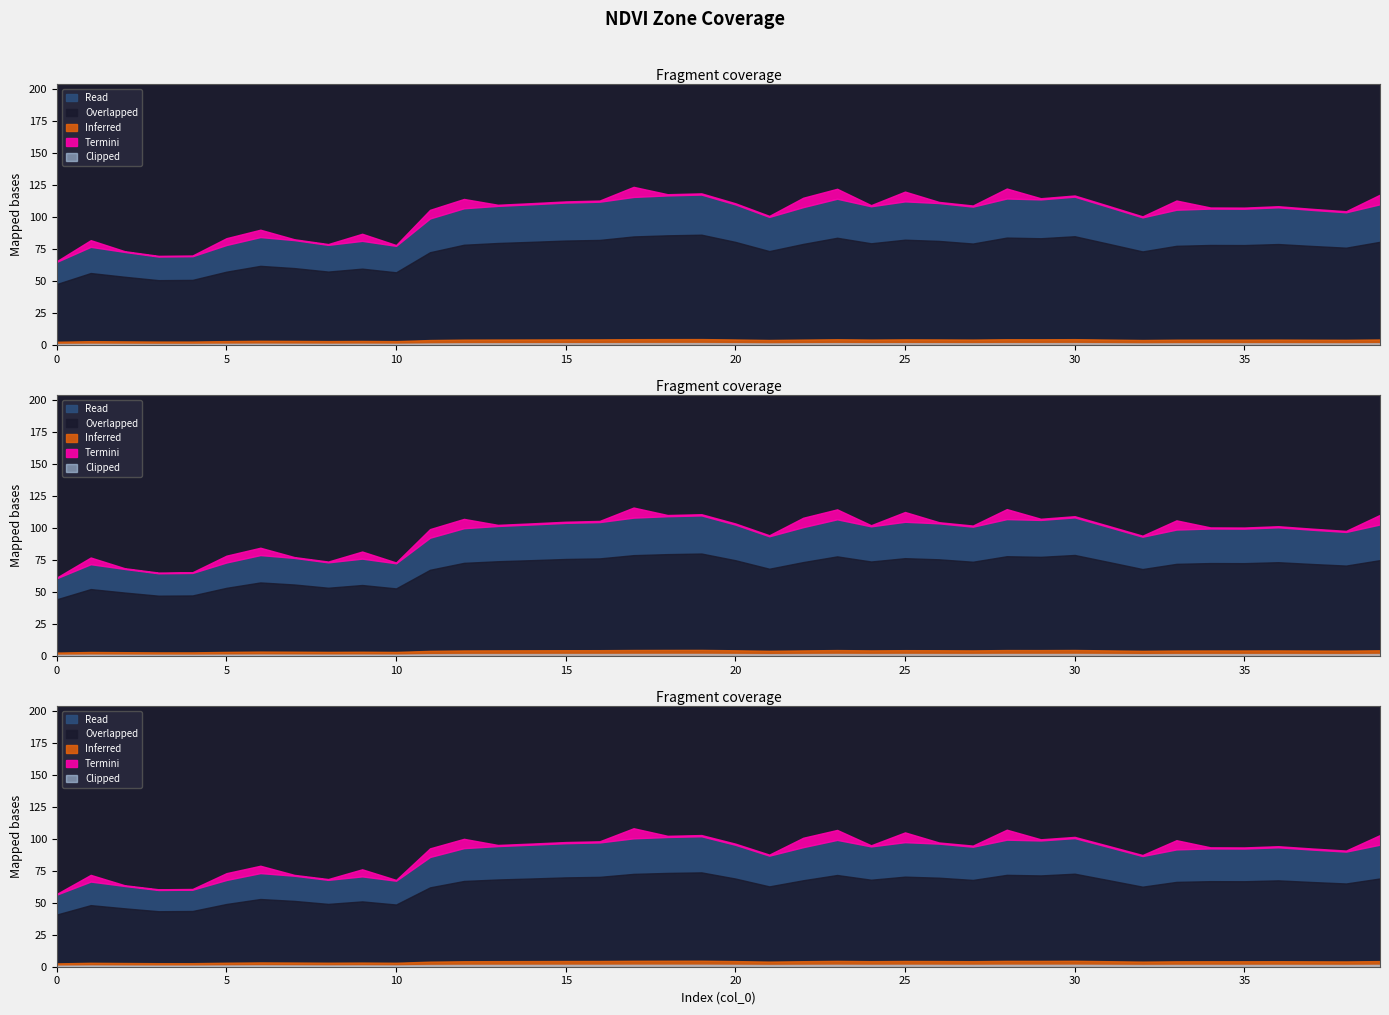

Between 0 and 5, which is larger?

5